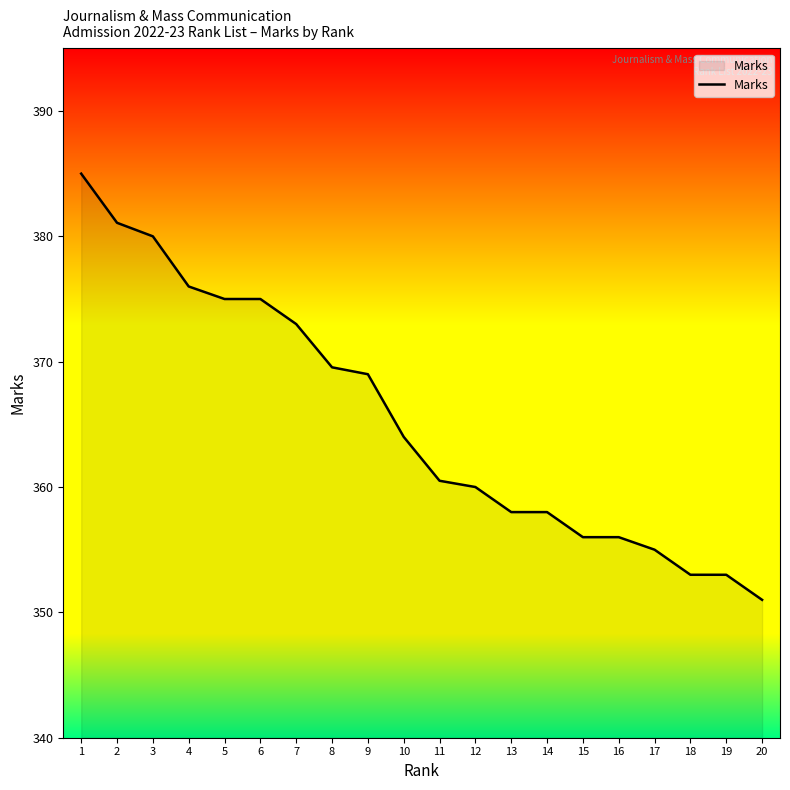

What is the difference between the values at 15 and 1?

29.0